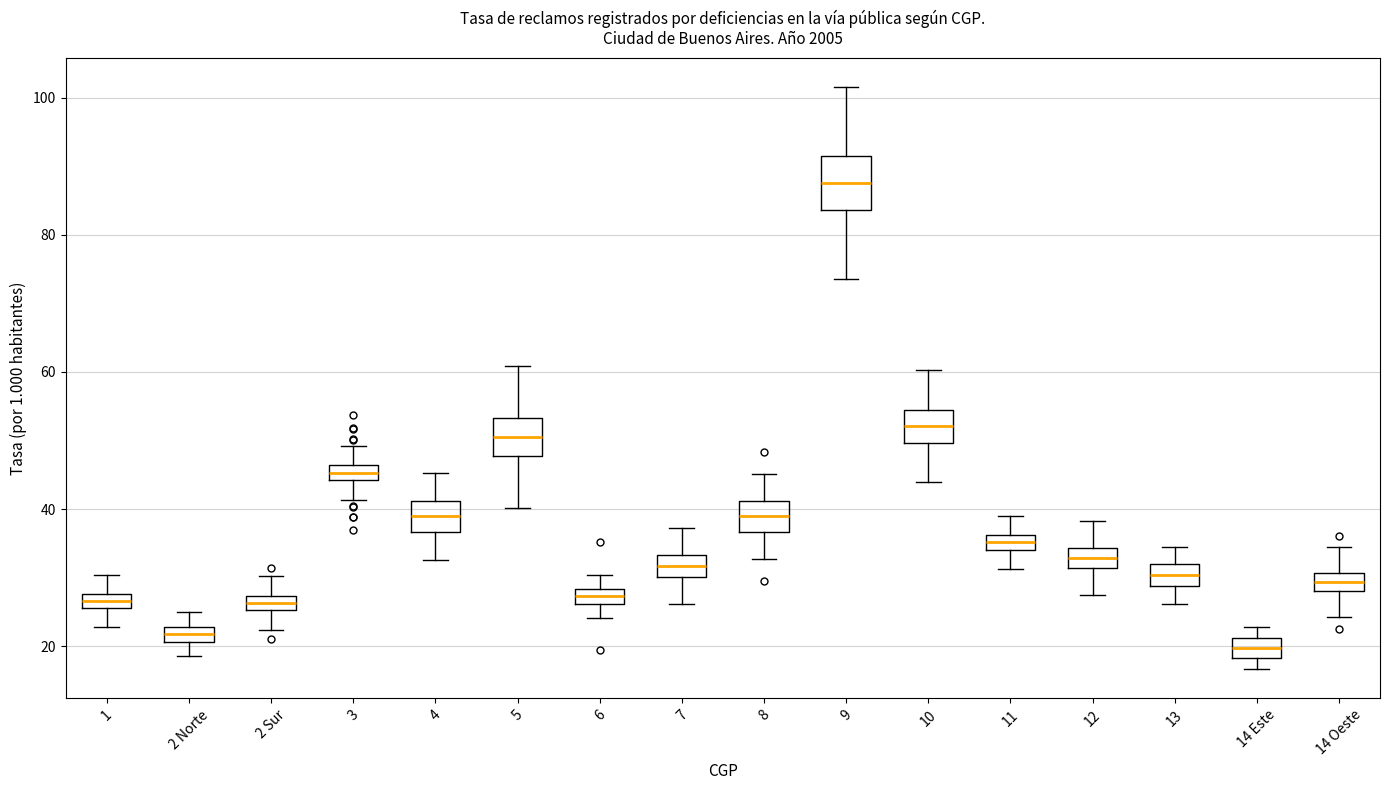

Which box's median line is the lowest?

14 Este